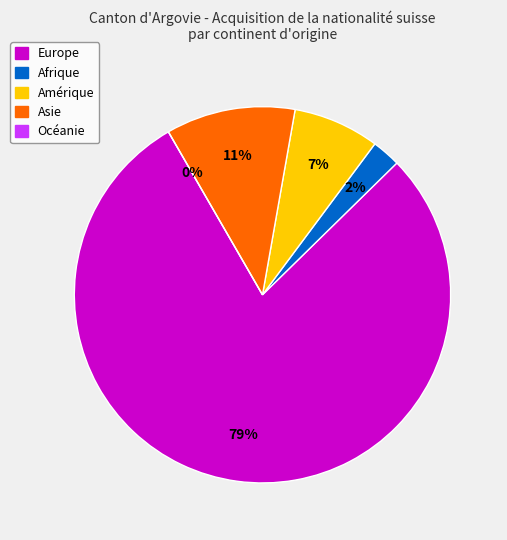

What is the smallest slice in the pie chart?

Océanie